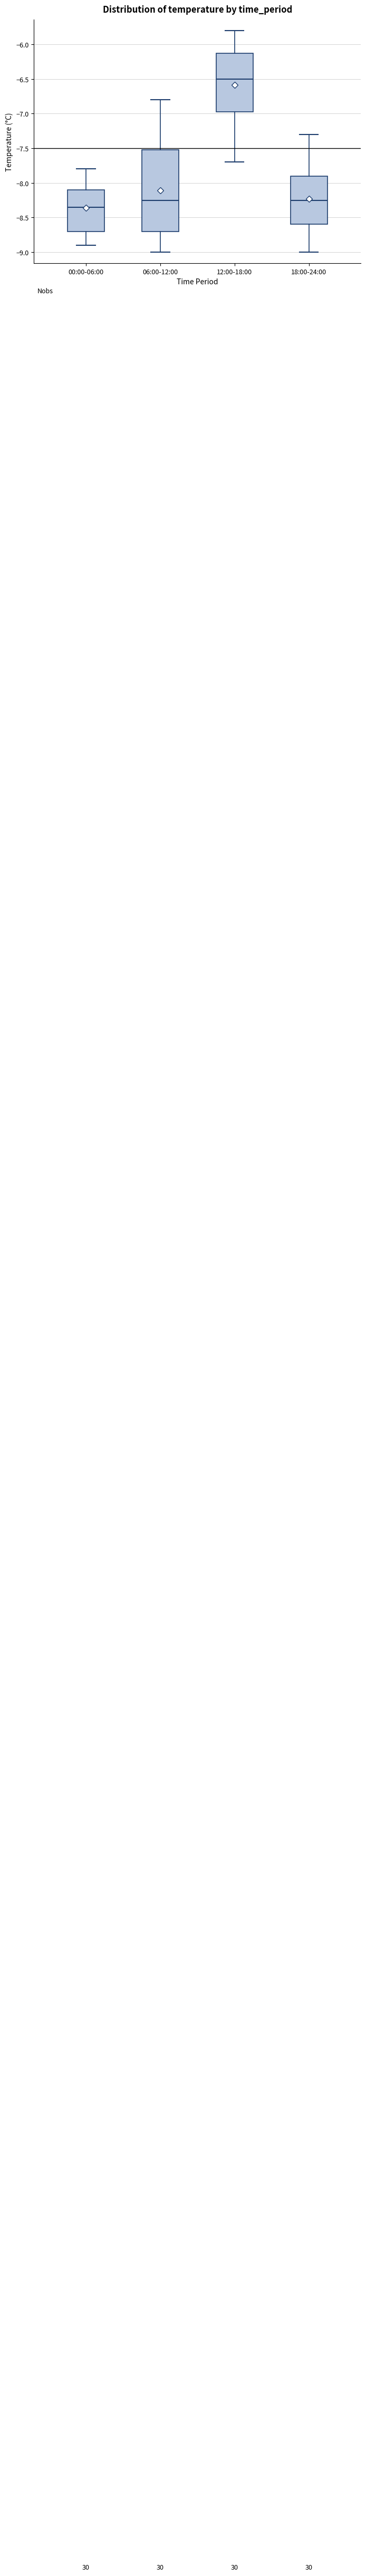

Reading left to right, read every box against the y-axis: the position of its median line, the range the box covers, and the ends of its whiskers. The values are not printed on the chart, so give them approximately, as read against the axis.

00:00-06:00: median -8.35, box -8.70 to -8.10, whiskers -8.90 to -7.80
06:00-12:00: median -8.25, box -8.70 to -7.50, whiskers -9.00 to -6.80
12:00-18:00: median -6.50, box -6.95 to -6.10, whiskers -7.70 to -5.80
18:00-24:00: median -8.25, box -8.60 to -7.90, whiskers -9.00 to -7.30